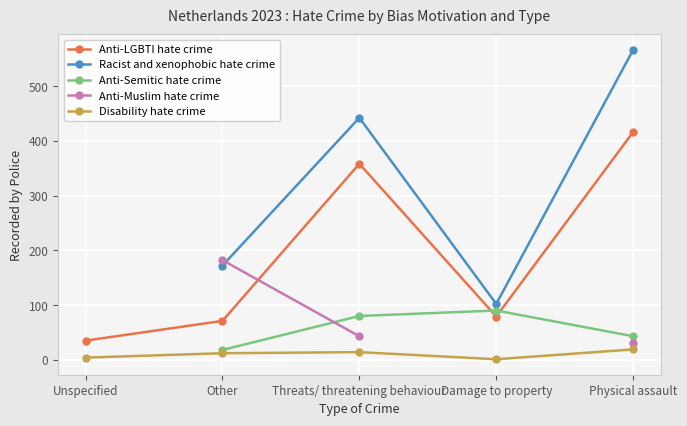

Is the value of Disability hate crime at Unspecified greater than the value of Anti-Muslim hate crime at Unspecified?

No